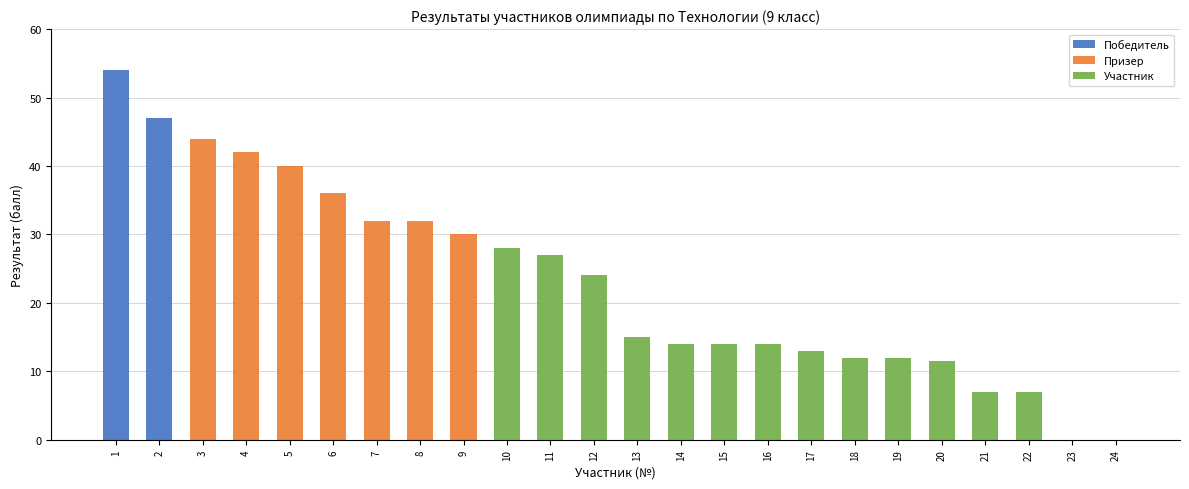

Is it true that Победитель equals 18.9 at 12?

False